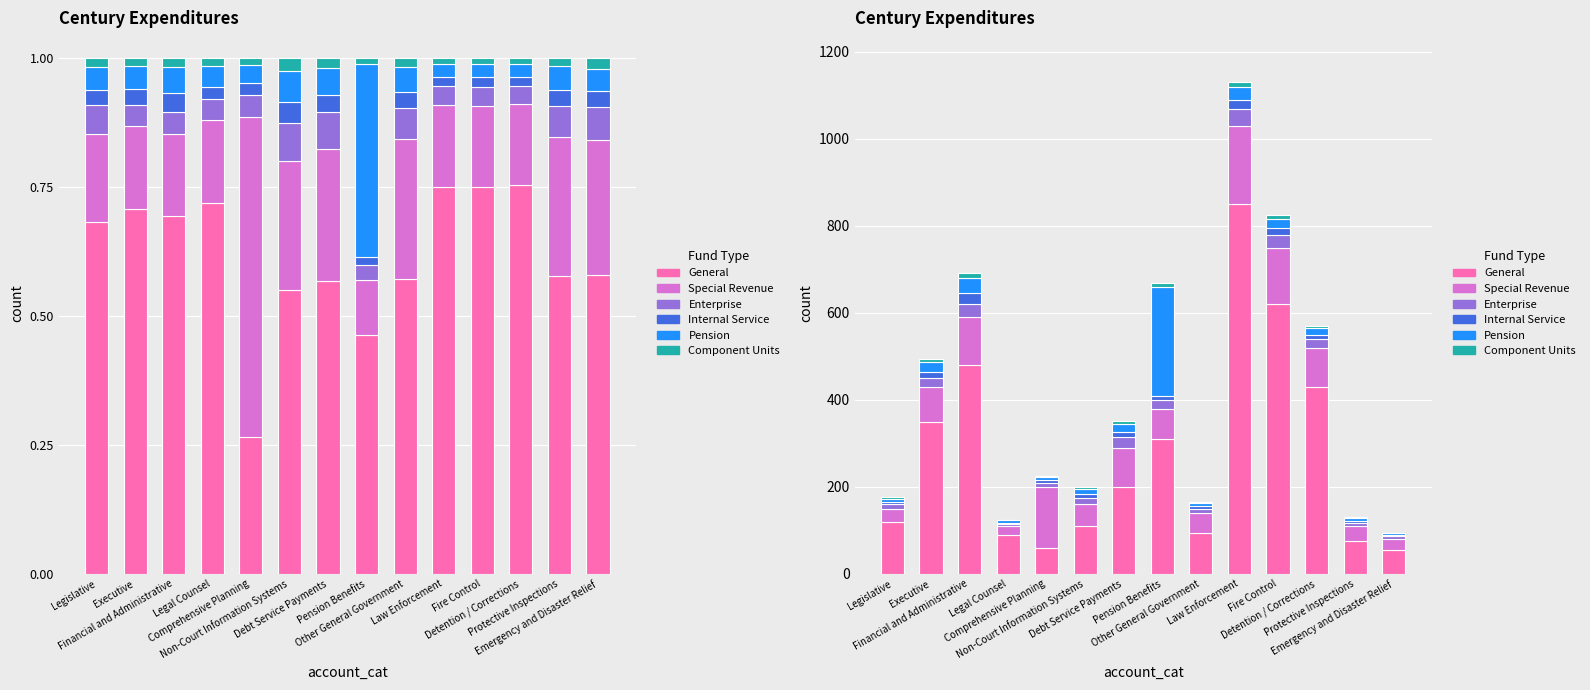

What is the highest value of the Component Units series?

12